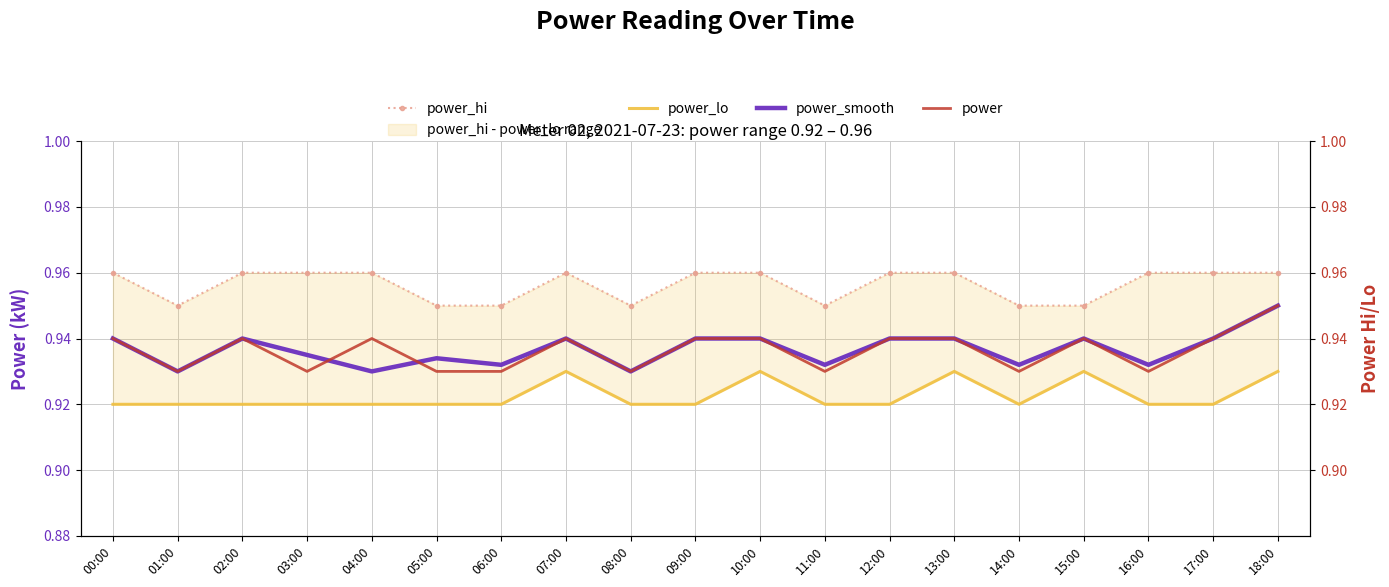

The value of power_lo at 11:00 is 1.3. True or false?

False